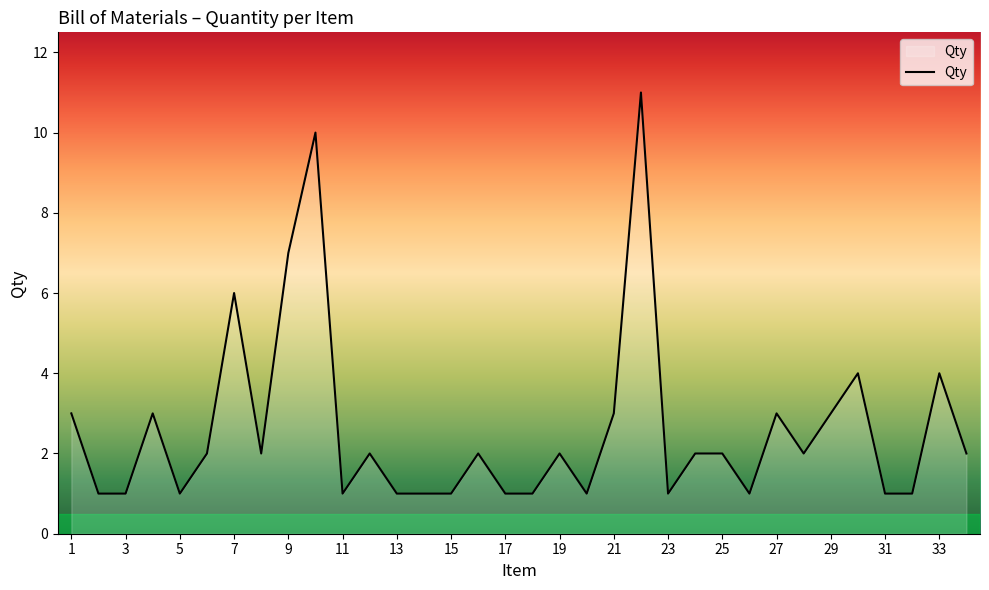

True or false: there are more than 2 points higher than both neighbors.

True